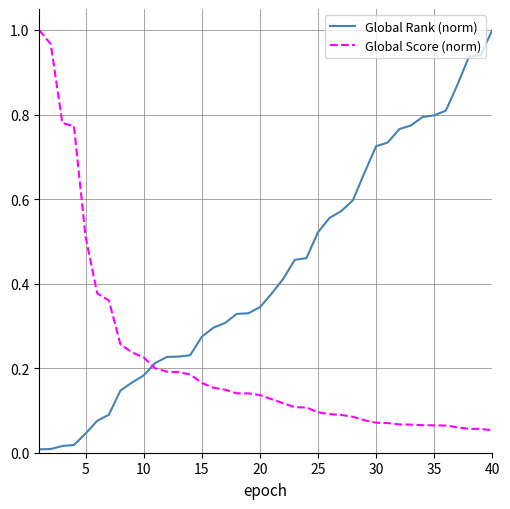

Which series ends up on top after the final intersection of Global Rank (norm) and Global Score (norm)?

Global Rank (norm)